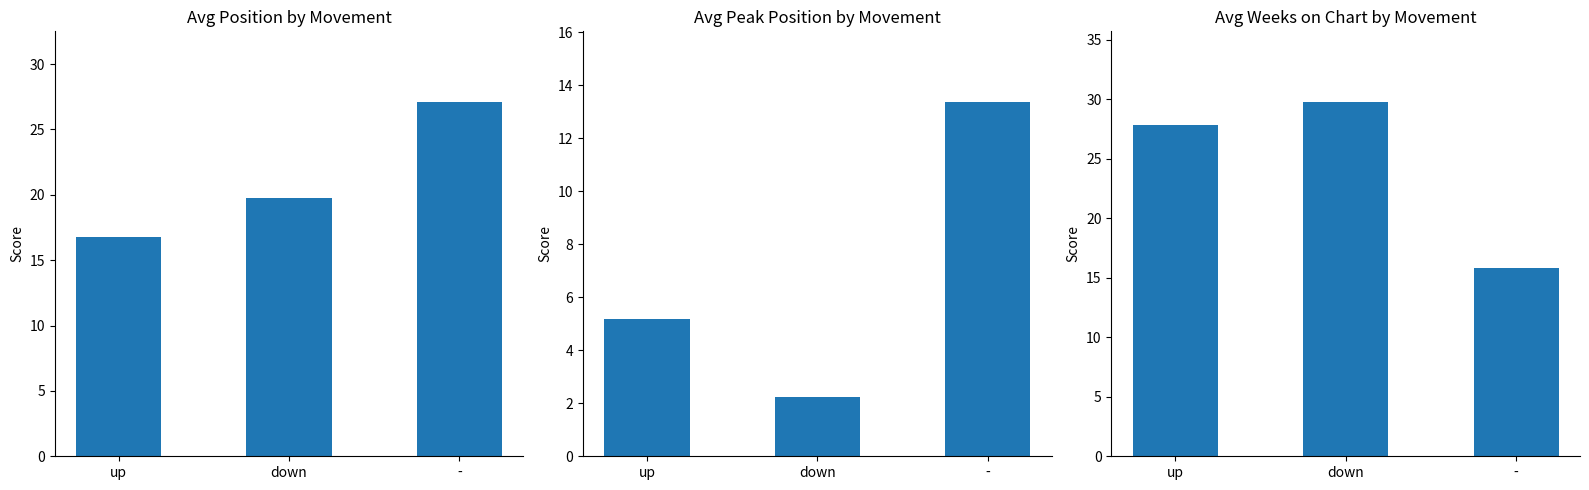

How many bars are there in total?

9